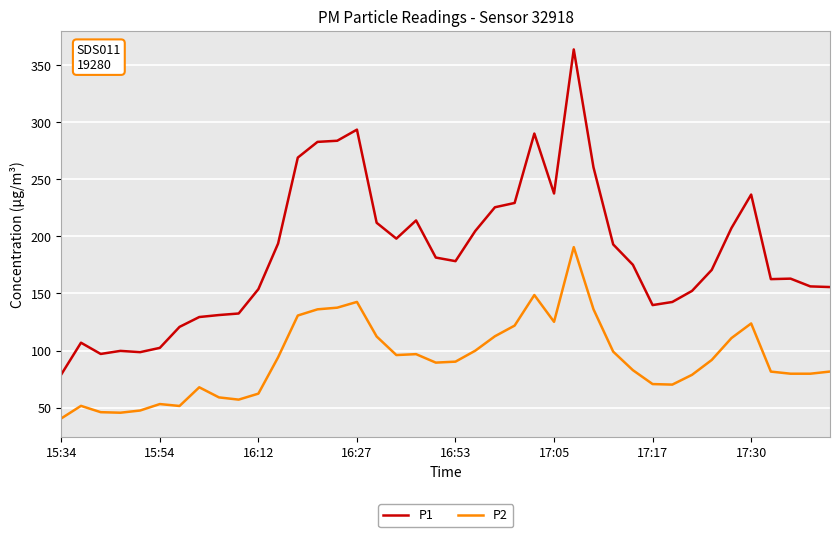

What is the minimum value shown in the chart?

40.5